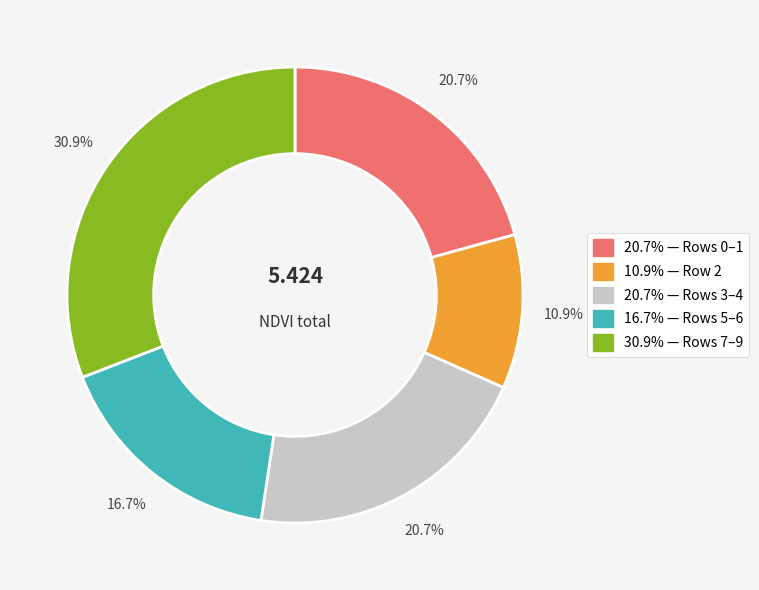

Is there a majority slice in this chart?

No